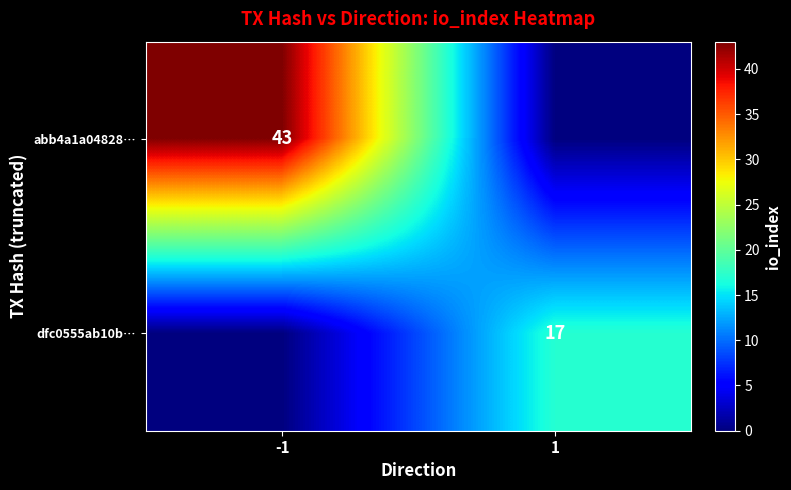

At which category does the chart reach its peak across all series?

-1